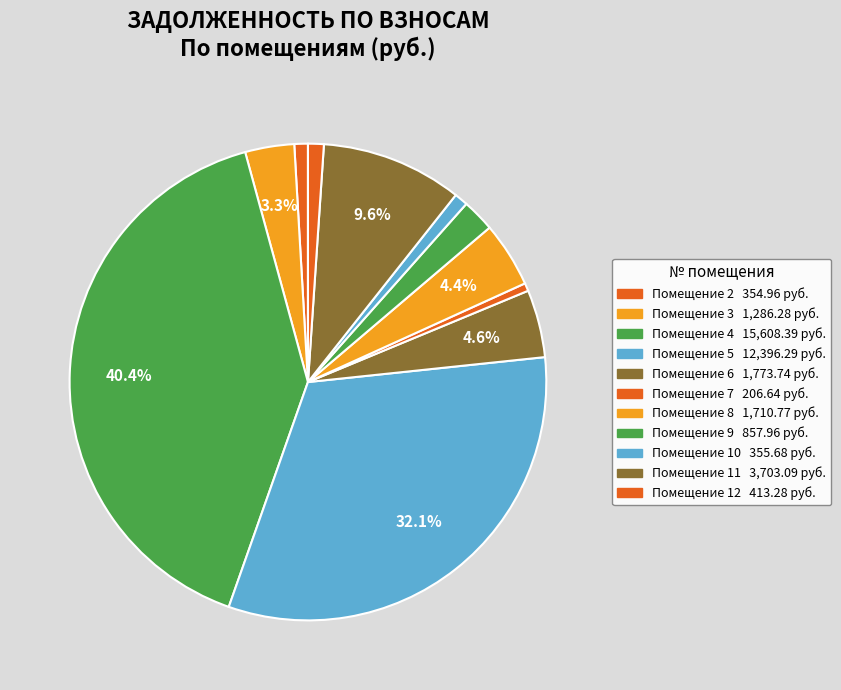

Which category has the smallest portion of the pie?

7